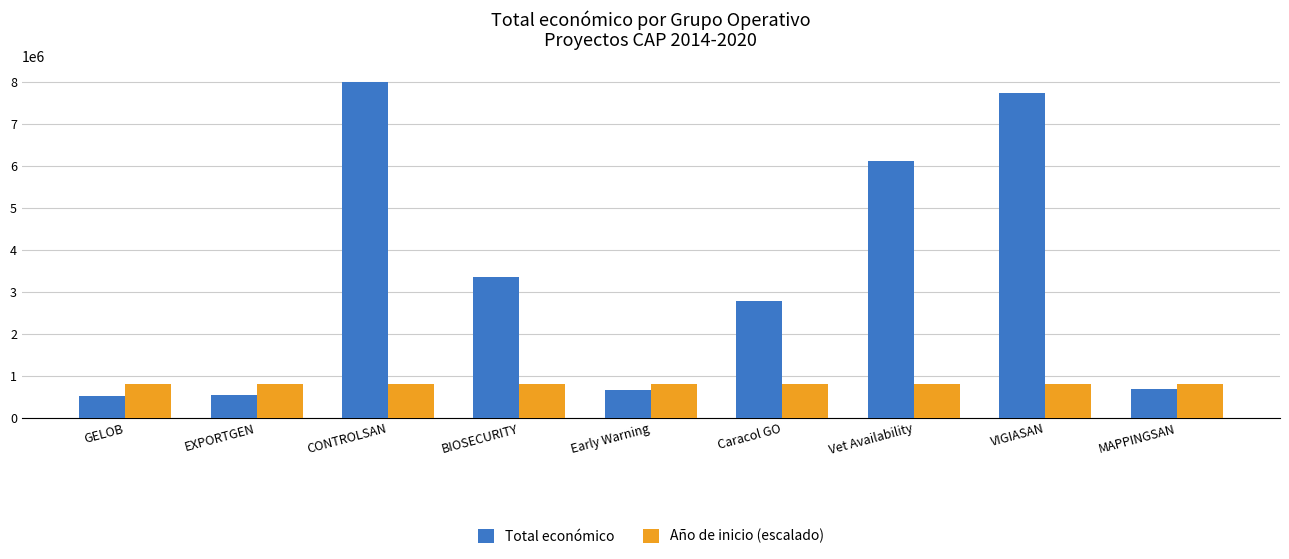

Which series has the largest total across all categories?

Total económico